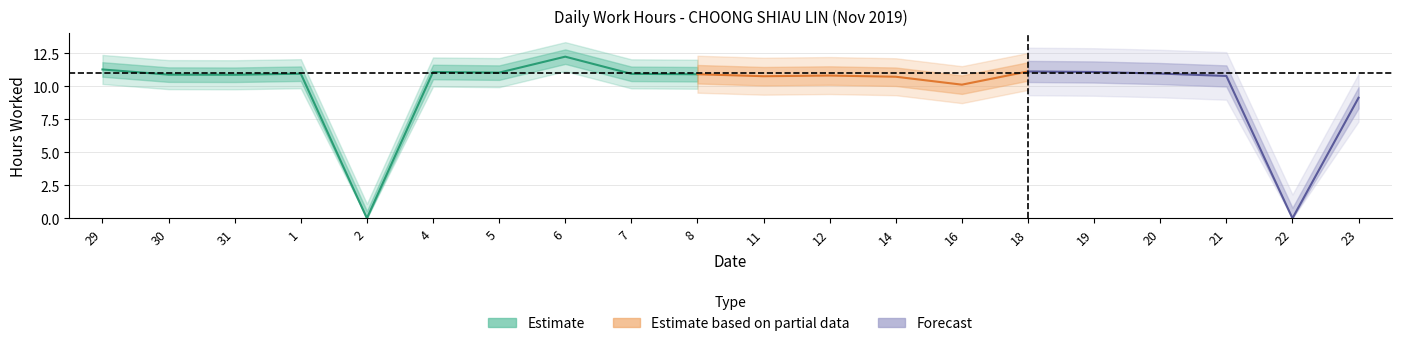

What position from the left is 29?

1